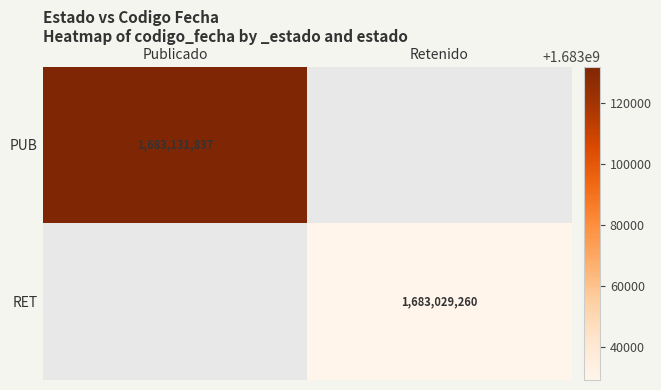

Is it true that RET equals 2500804793 at Retenido?

False